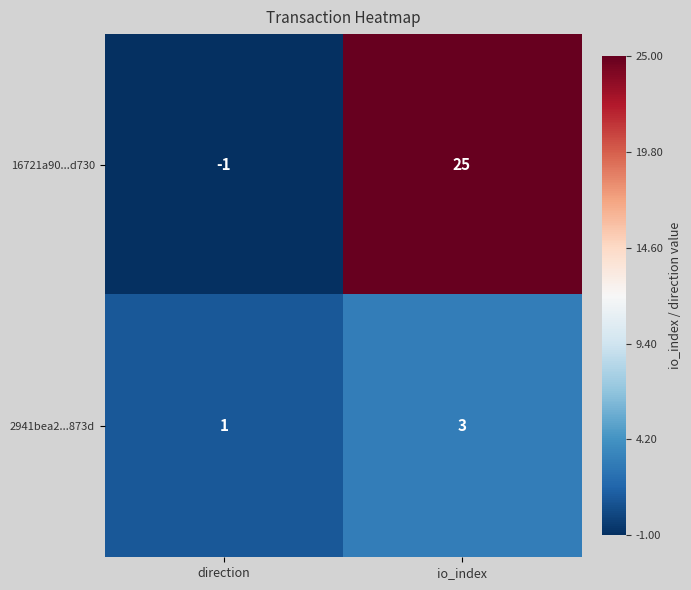

At which category is the sum across all series the highest?

io_index